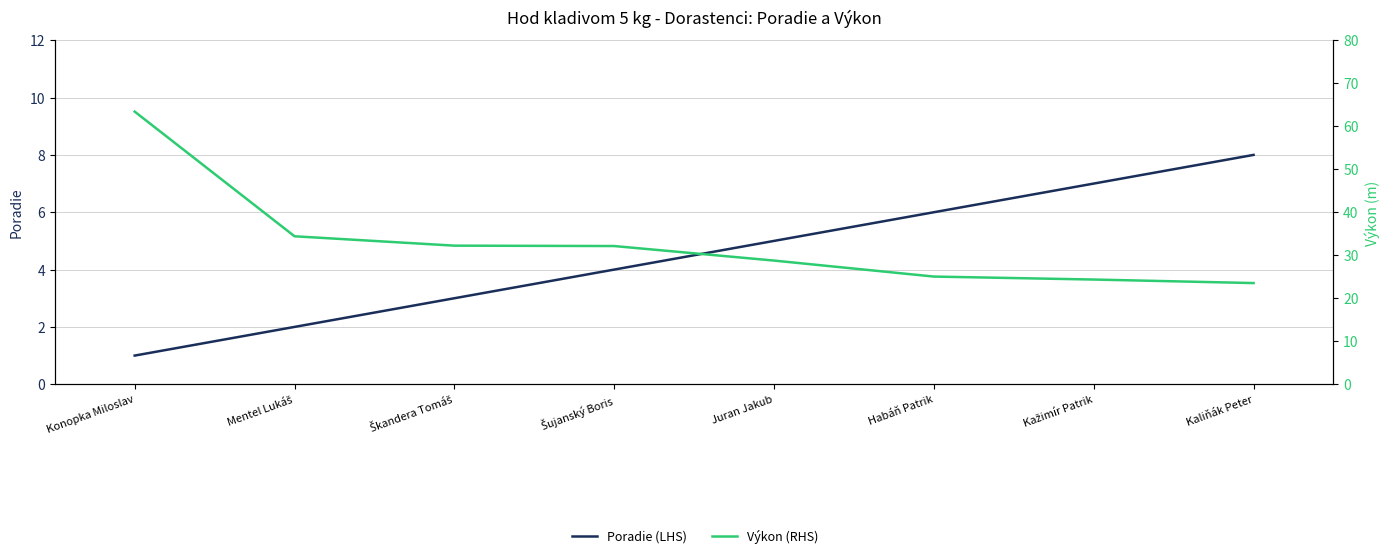

The value of Výkon (RHS) at Škandera Tomáš is 32.2. True or false?

True